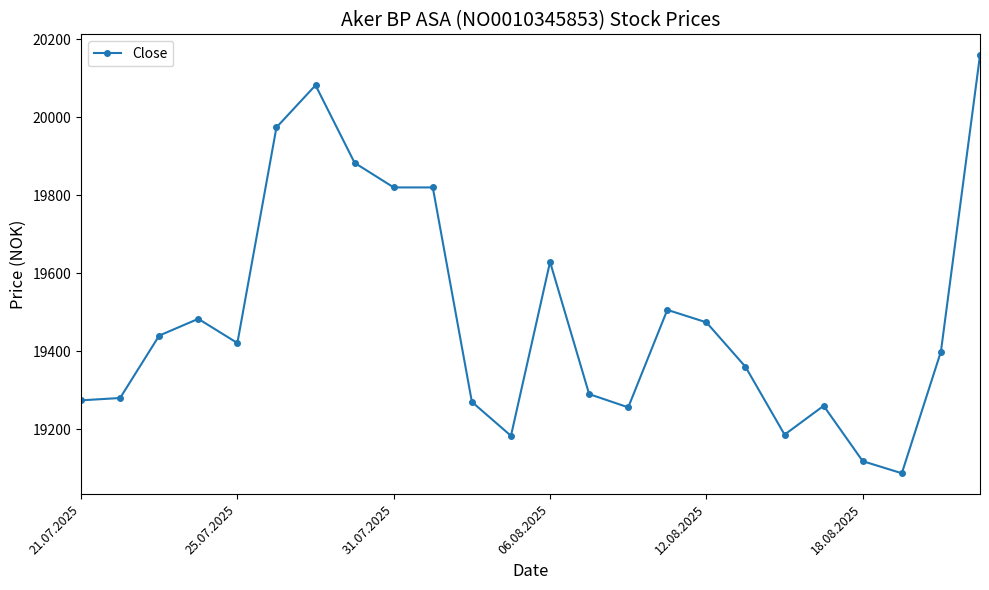

What is the difference between the maximum and minimum values?

1072